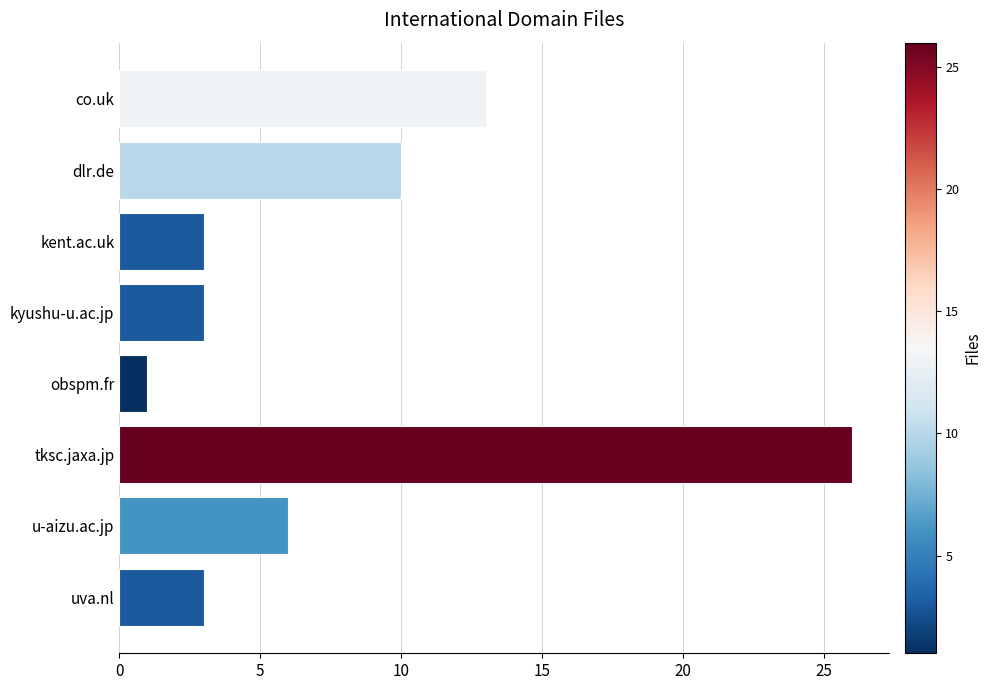

What value does the data have at tksc.jaxa.jp?

26